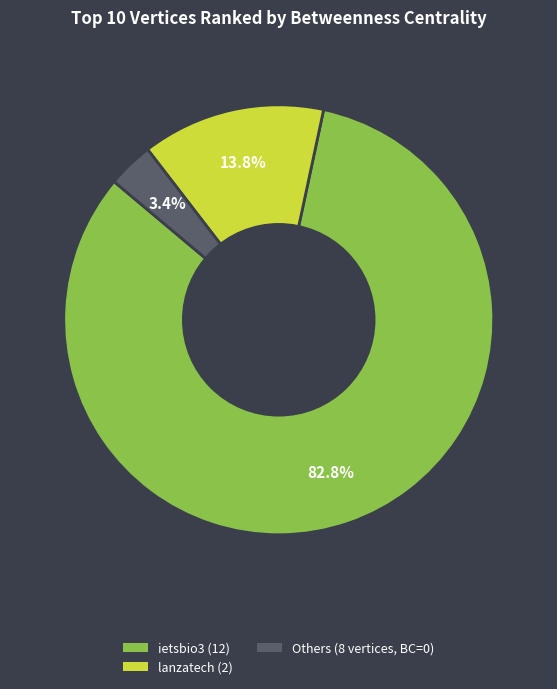

What is the largest slice in the pie chart?

ietsbio3 (12)